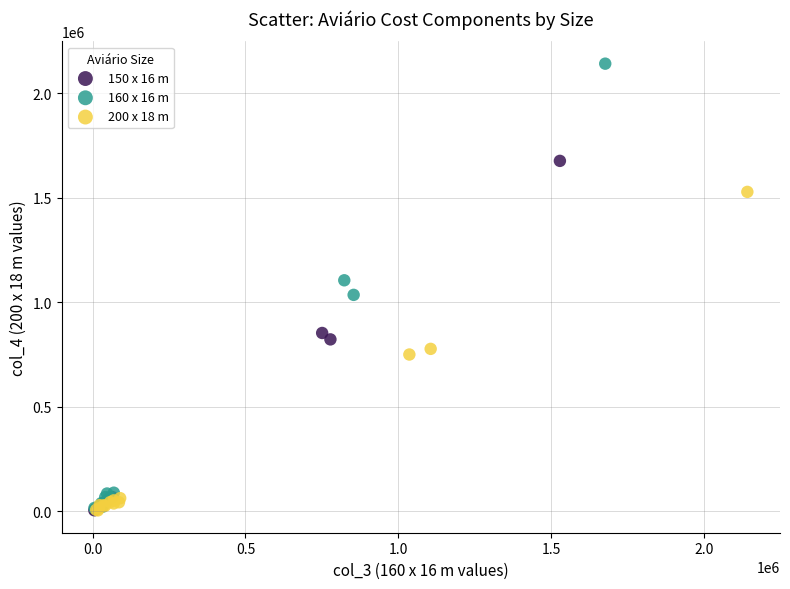

Which series contains the highest Y value?

160 x 16 m